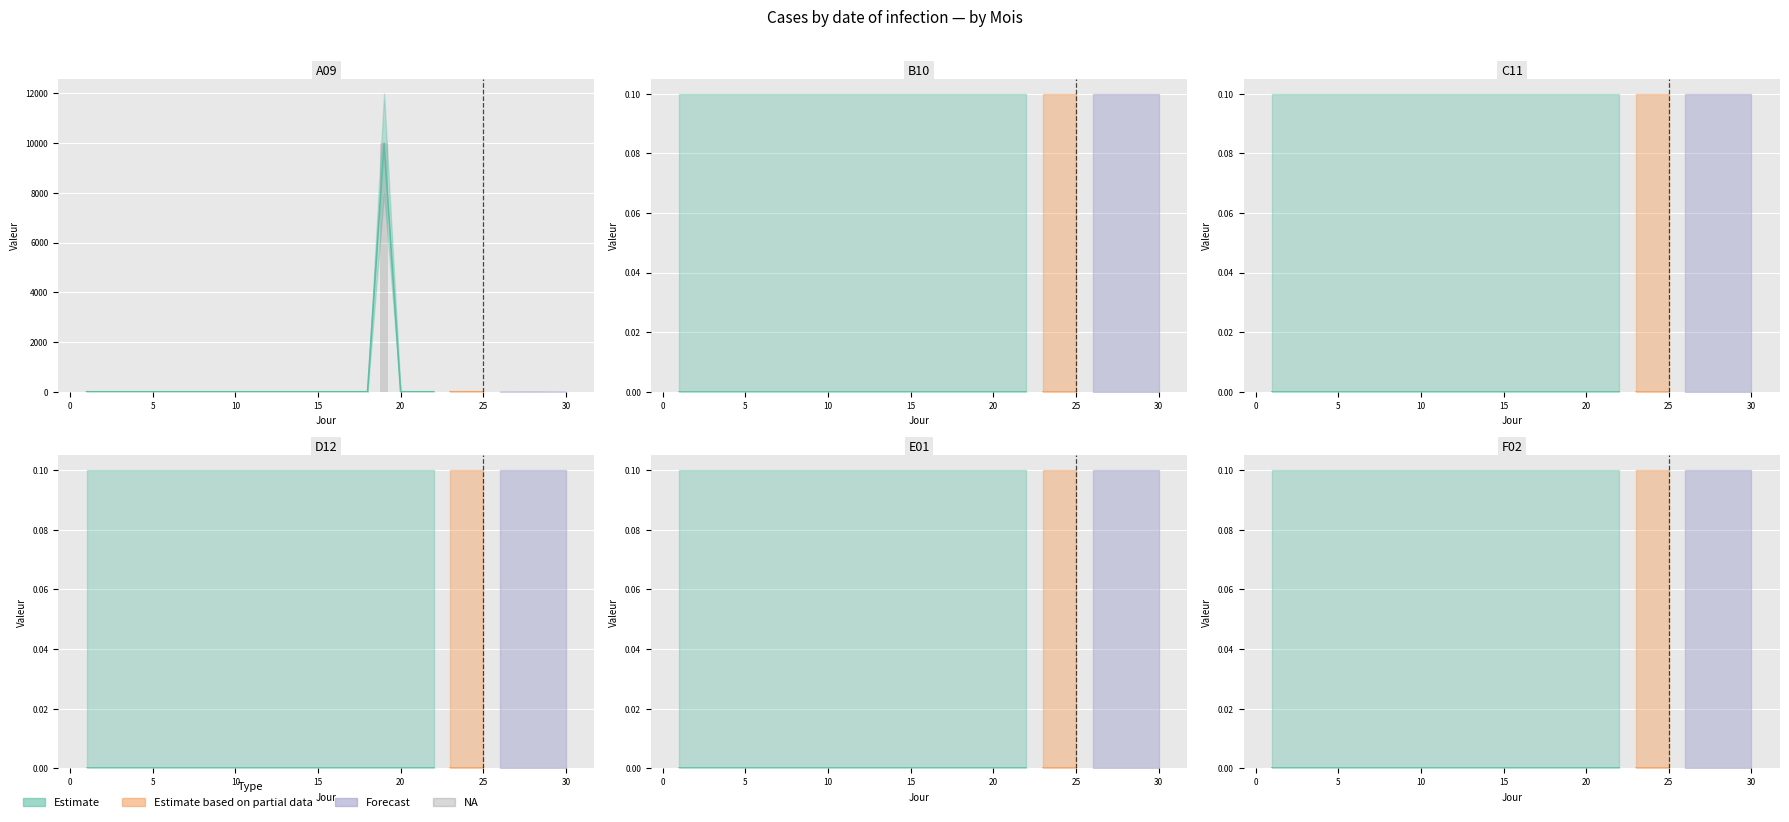

Reading right to left, list all the values displayed in this chart.

A09: 30=0.0	29=0.0	28=3.7	27=1.4	26=0.0	25=2.1	24=0.0	23=0.0	22=0.0	21=0.0	20=0.0	19=9990.0	18=0.0	17=0.0	16=0.0	15=0.0	14=0.0	13=0.0	12=0.0	11=0.0	10=0.0	9=0.0	8=0.0	7=0.0	6=0.0	5=0.0	4=0.0	3=0.0	2=0.0	1=0.0
B10: 30=0.0	29=0.0	28=0.0	27=0.0	26=0.0	25=0.0	24=0.0	23=0.0	22=0.0	21=0.0	20=0.0	19=0.0	18=0.0	17=0.0	16=0.0	15=0.0	14=0.0	13=0.0	12=0.0	11=0.0	10=0.0	9=0.0	8=0.0	7=0.0	6=0.0	5=0.0	4=0.0	3=0.0	2=0.0	1=0.0
C11: 30=0.0	29=0.0	28=0.0	27=0.0	26=0.0	25=0.0	24=0.0	23=0.0	22=0.0	21=0.0	20=0.0	19=0.0	18=0.0	17=0.0	16=0.0	15=0.0	14=0.0	13=0.0	12=0.0	11=0.0	10=0.0	9=0.0	8=0.0	7=0.0	6=0.0	5=0.0	4=0.0	3=0.0	2=0.0	1=0.0
D12: 30=0.0	29=0.0	28=0.0	27=0.0	26=0.0	25=0.0	24=0.0	23=0.0	22=0.0	21=0.0	20=0.0	19=0.0	18=0.0	17=0.0	16=0.0	15=0.0	14=0.0	13=0.0	12=0.0	11=0.0	10=0.0	9=0.0	8=0.0	7=0.0	6=0.0	5=0.0	4=0.0	3=0.0	2=0.0	1=0.0
E01: 30=0.0	29=0.0	28=0.0	27=0.0	26=0.0	25=0.0	24=0.0	23=0.0	22=0.0	21=0.0	20=0.0	19=0.0	18=0.0	17=0.0	16=0.0	15=0.0	14=0.0	13=0.0	12=0.0	11=0.0	10=0.0	9=0.0	8=0.0	7=0.0	6=0.0	5=0.0	4=0.0	3=0.0	2=0.0	1=0.0
F02: 30=0.0	29=0.0	28=0.0	27=0.0	26=0.0	25=0.0	24=0.0	23=0.0	22=0.0	21=0.0	20=0.0	19=0.0	18=0.0	17=0.0	16=0.0	15=0.0	14=0.0	13=0.0	12=0.0	11=0.0	10=0.0	9=0.0	8=0.0	7=0.0	6=0.0	5=0.0	4=0.0	3=0.0	2=0.0	1=0.0